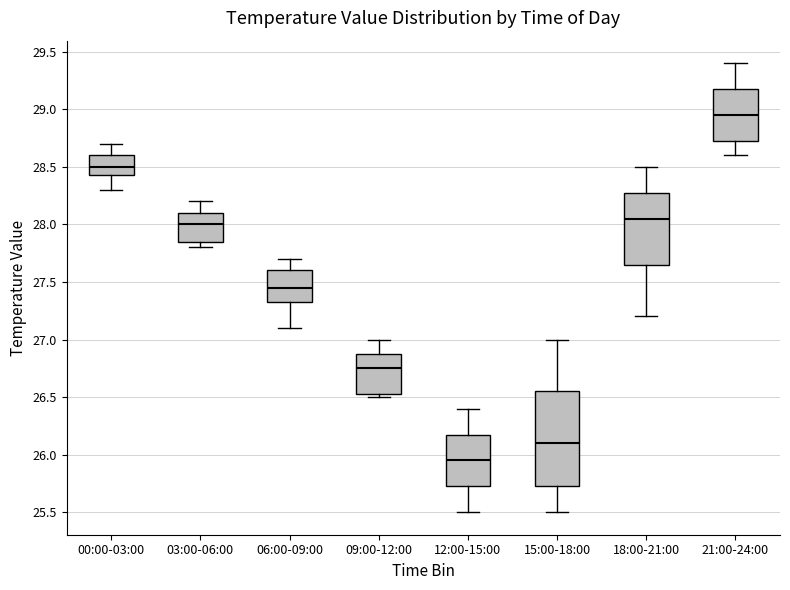

Reading left to right, read every box against the y-axis: the position of its median line, the range the box covers, and the ends of its whiskers. The values are not printed on the chart, so give them approximately, as read against the axis.

00:00-03:00: median 28.50, box 28.45 to 28.60, whiskers 28.30 to 28.70
03:00-06:00: median 28.00, box 27.85 to 28.10, whiskers 27.80 to 28.20
06:00-09:00: median 27.45, box 27.35 to 27.60, whiskers 27.10 to 27.70
09:00-12:00: median 26.75, box 26.55 to 26.90, whiskers 26.50 to 27.00
12:00-15:00: median 25.95, box 25.75 to 26.20, whiskers 25.50 to 26.40
15:00-18:00: median 26.10, box 25.75 to 26.55, whiskers 25.50 to 27.00
18:00-21:00: median 28.05, box 27.65 to 28.30, whiskers 27.20 to 28.50
21:00-24:00: median 28.95, box 28.75 to 29.20, whiskers 28.60 to 29.40